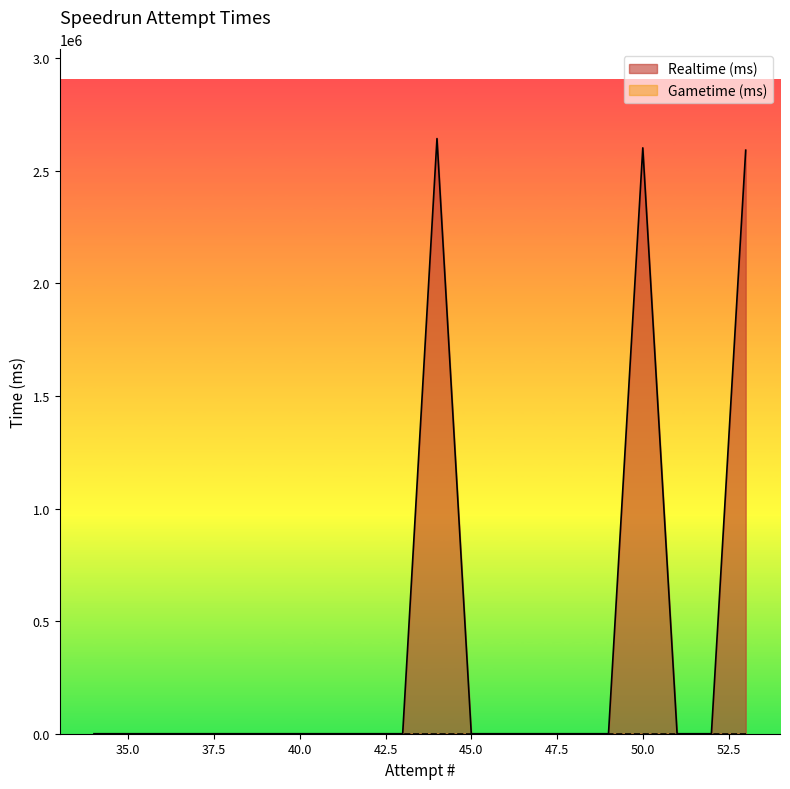

Rank the categories by value from highest to lowest.

44, 50, 53, 52, 51, 49, 48, 47, 46, 45, 43, 42, 41, 40, 39, 38, 37, 36, 35, 34